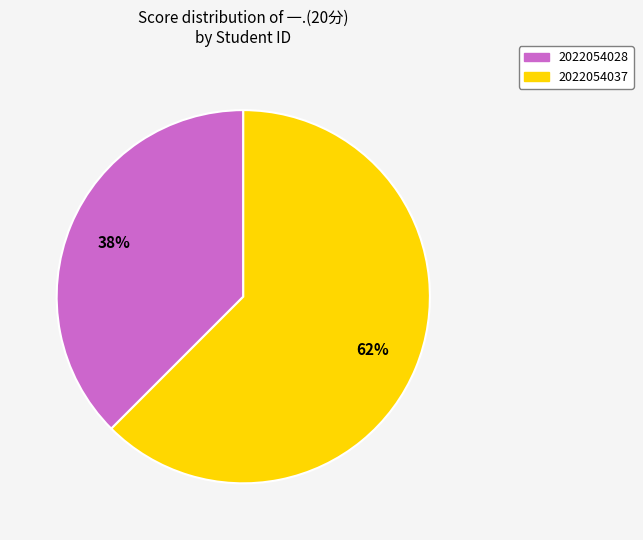

What is the majority slice?

2022054037